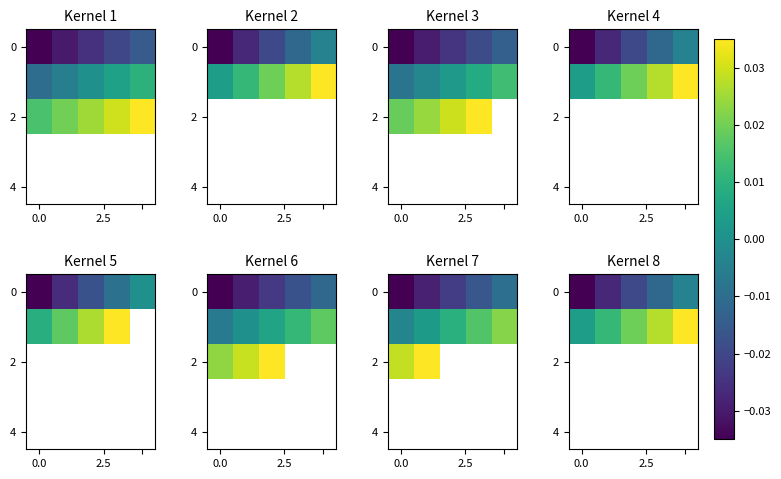

How many categories are shown in the chart?

5